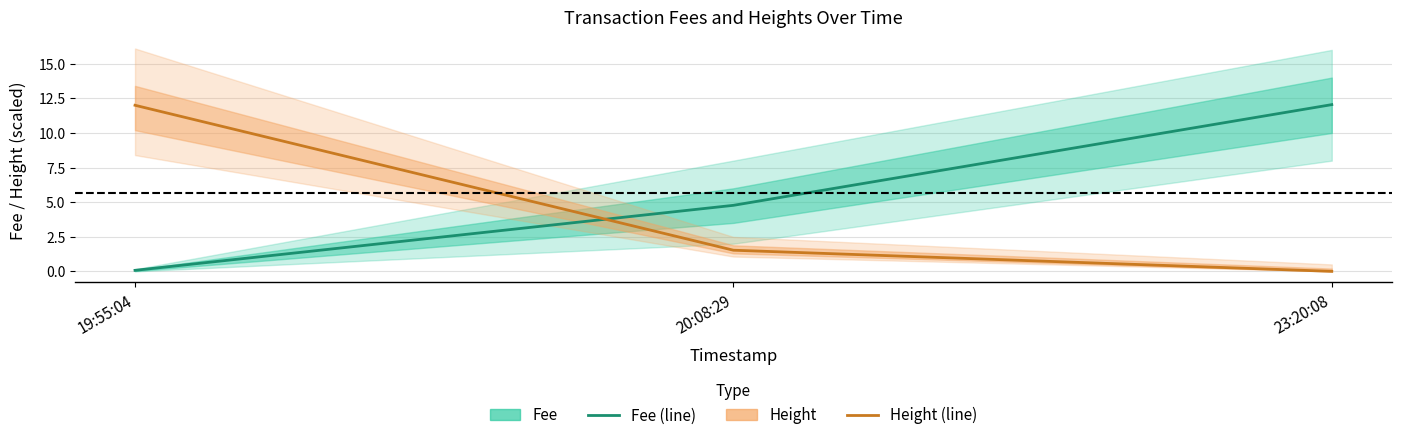

Reading left to right, what are all the values shown in this chart?

Fee: 0.1	4.8	12.0
Height: 12.0	1.5	0.0